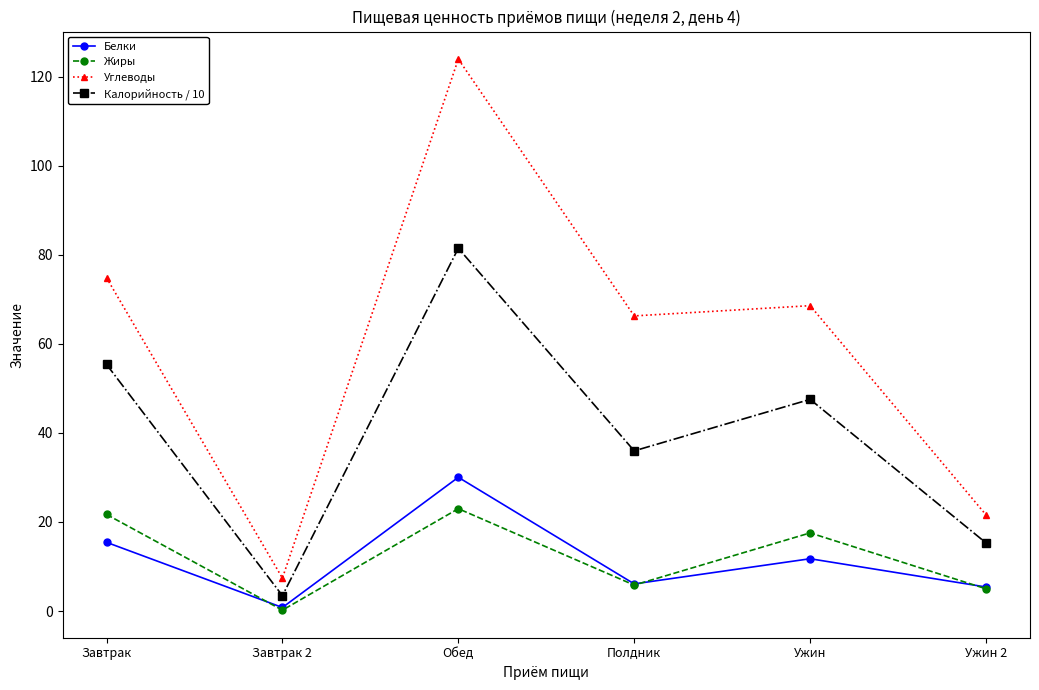

True or false: Углеводы has a value of 21.9 at Полдник.

False